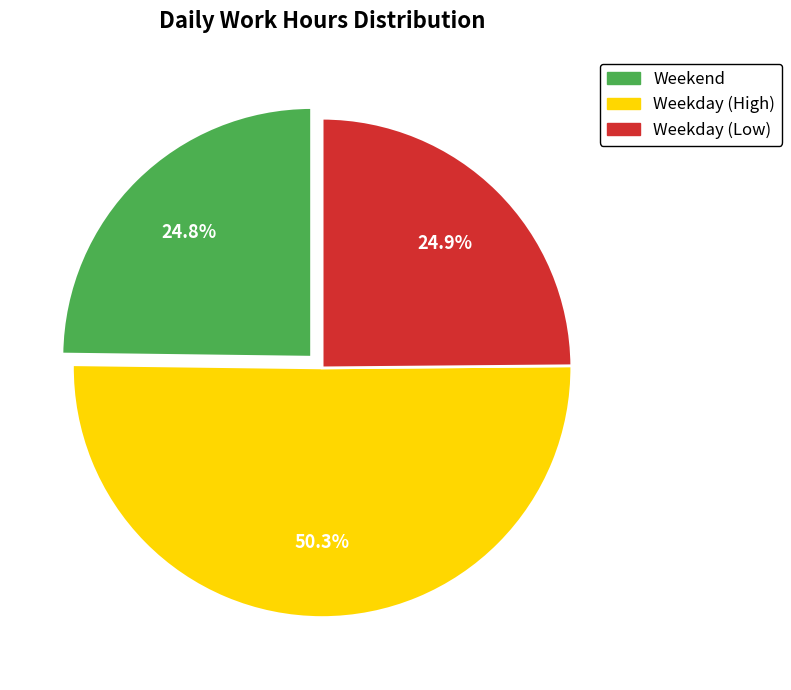

Which category has the biggest portion of the pie?

Weekday (High)